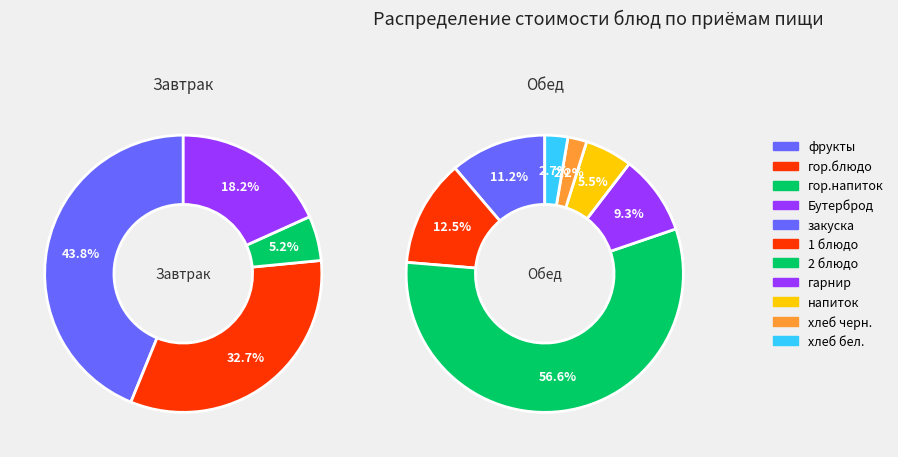

To the nearest percent, what is the difference between the хлеб черн. and Бутерброд slice percentages?

7%